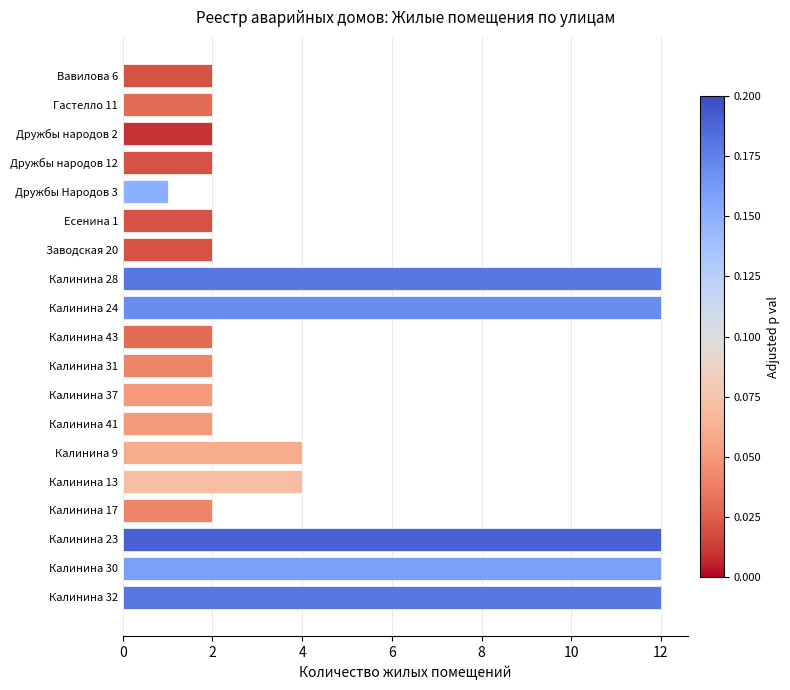

Which has a higher value, Калинина 31 or Калинина 28?

Калинина 28